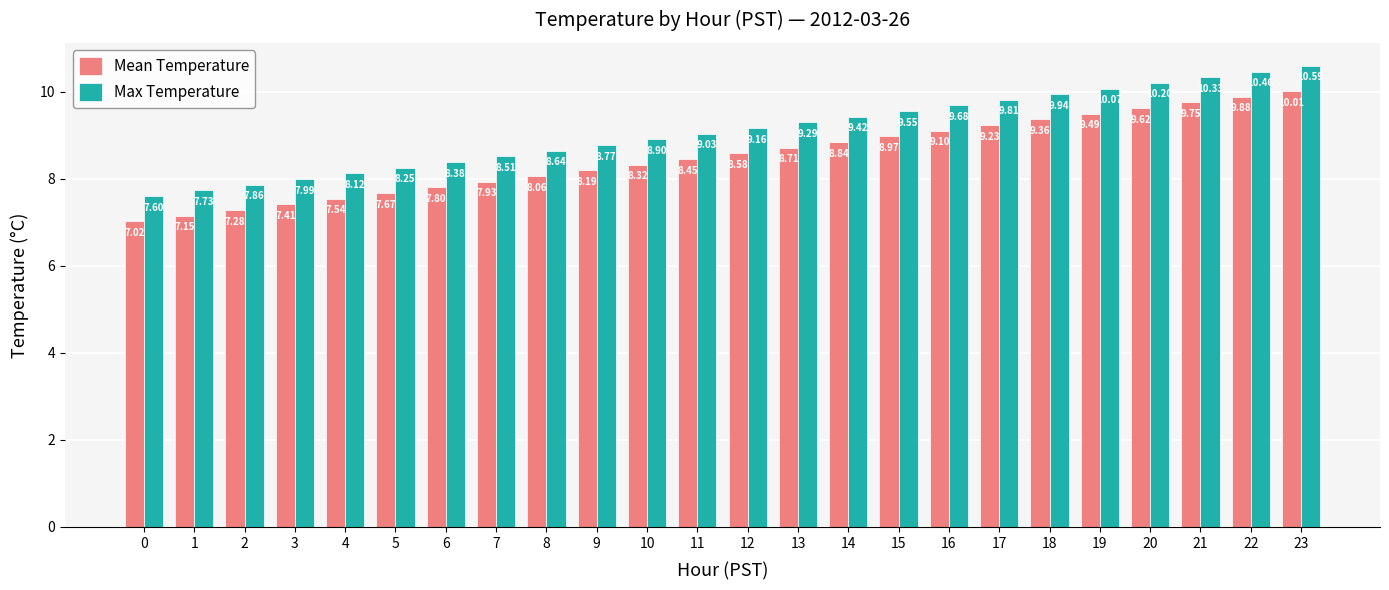

Is the value of Max Temperature at 2 greater than the value of Mean Temperature at 17?

No